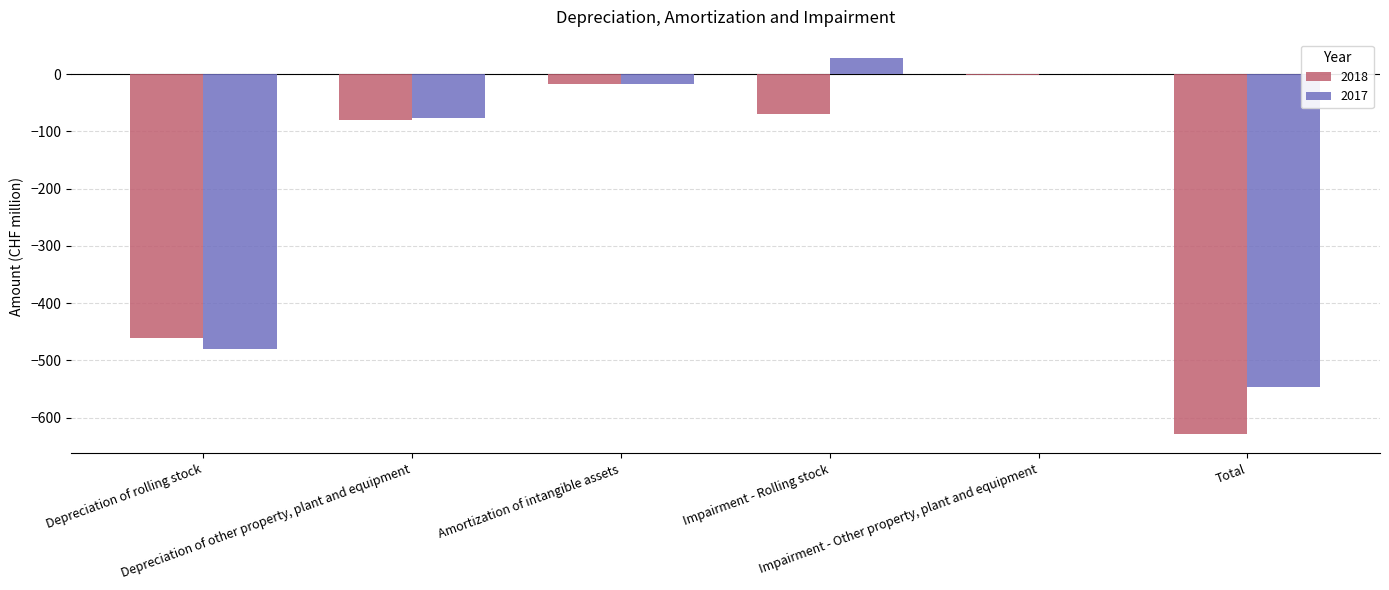

What is the maximum value for 2017?

27.5